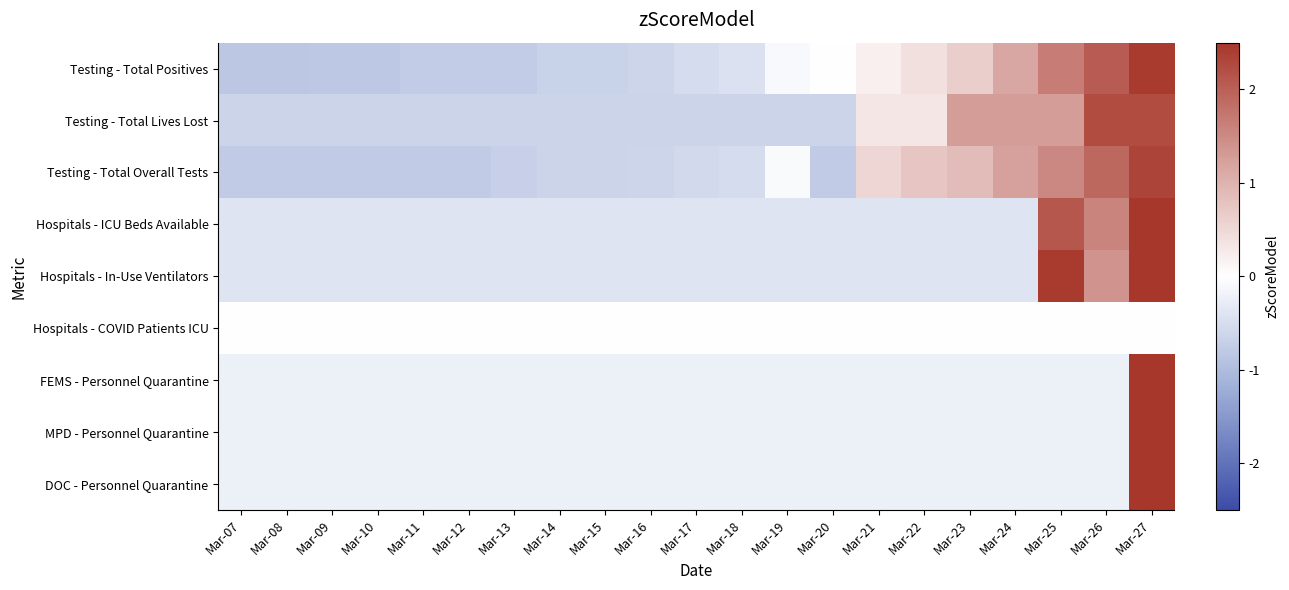

Reading right to left, list all the values displayed in this chart.

Testing - Total Positives: Mar-27=2.5	Mar-26=2.0	Mar-25=1.7	Mar-24=1.1	Mar-23=0.6	Mar-22=0.4	Mar-21=0.2	Mar-20=-0.0	Mar-19=-0.1	Mar-18=-0.4	Mar-17=-0.5	Mar-16=-0.6	Mar-15=-0.7	Mar-14=-0.7	Mar-13=-0.7	Mar-12=-0.7	Mar-11=-0.7	Mar-10=-0.8	Mar-09=-0.8	Mar-08=-0.8	Mar-07=-0.8
Testing - Total Lives Lost: Mar-27=2.2	Mar-26=2.2	Mar-25=1.3	Mar-24=1.3	Mar-23=1.3	Mar-22=0.3	Mar-21=0.3	Mar-20=-0.6	Mar-19=-0.6	Mar-18=-0.6	Mar-17=-0.6	Mar-16=-0.6	Mar-15=-0.6	Mar-14=-0.6	Mar-13=-0.6	Mar-12=-0.6	Mar-11=-0.6	Mar-10=-0.6	Mar-09=-0.6	Mar-08=-0.6	Mar-07=-0.6
Testing - Total Overall Tests: Mar-27=2.3	Mar-26=1.9	Mar-25=1.5	Mar-24=1.2	Mar-23=0.9	Mar-22=0.7	Mar-21=0.5	Mar-20=-0.8	Mar-19=-0.1	Mar-18=-0.5	Mar-17=-0.6	Mar-16=-0.6	Mar-15=-0.6	Mar-14=-0.6	Mar-13=-0.7	Mar-12=-0.8	Mar-11=-0.8	Mar-10=-0.8	Mar-09=-0.8	Mar-08=-0.8	Mar-07=-0.8
Hospitals - ICU Beds Available: Mar-27=3.4	Mar-26=1.6	Mar-25=2.1	Mar-24=-0.4	Mar-23=-0.4	Mar-22=-0.4	Mar-21=-0.4	Mar-20=-0.4	Mar-19=-0.4	Mar-18=-0.4	Mar-17=-0.4	Mar-16=-0.4	Mar-15=-0.4	Mar-14=-0.4	Mar-13=-0.4	Mar-12=-0.4	Mar-11=-0.4	Mar-10=-0.4	Mar-09=-0.4	Mar-08=-0.4	Mar-07=-0.4
Hospitals - In-Use Ventilators: Mar-27=3.2	Mar-26=1.4	Mar-25=2.4	Mar-24=-0.4	Mar-23=-0.4	Mar-22=-0.4	Mar-21=-0.4	Mar-20=-0.4	Mar-19=-0.4	Mar-18=-0.4	Mar-17=-0.4	Mar-16=-0.4	Mar-15=-0.4	Mar-14=-0.4	Mar-13=-0.4	Mar-12=-0.4	Mar-11=-0.4	Mar-10=-0.4	Mar-09=-0.4	Mar-08=-0.4	Mar-07=-0.4
Hospitals - COVID Patients ICU: Mar-27=0.0	Mar-26=0.0	Mar-25=0.0	Mar-24=0.0	Mar-23=0.0	Mar-22=0.0	Mar-21=0.0	Mar-20=0.0	Mar-19=0.0	Mar-18=0.0	Mar-17=0.0	Mar-16=0.0	Mar-15=0.0	Mar-14=0.0	Mar-13=0.0	Mar-12=0.0	Mar-11=0.0	Mar-10=0.0	Mar-09=0.0	Mar-08=0.0	Mar-07=0.0
FEMS - Personnel Quarantine: Mar-27=4.5	Mar-26=-0.2	Mar-25=-0.2	Mar-24=-0.2	Mar-23=-0.2	Mar-22=-0.2	Mar-21=-0.2	Mar-20=-0.2	Mar-19=-0.2	Mar-18=-0.2	Mar-17=-0.2	Mar-16=-0.2	Mar-15=-0.2	Mar-14=-0.2	Mar-13=-0.2	Mar-12=-0.2	Mar-11=-0.2	Mar-10=-0.2	Mar-09=-0.2	Mar-08=-0.2	Mar-07=-0.2
MPD - Personnel Quarantine: Mar-27=4.5	Mar-26=-0.2	Mar-25=-0.2	Mar-24=-0.2	Mar-23=-0.2	Mar-22=-0.2	Mar-21=-0.2	Mar-20=-0.2	Mar-19=-0.2	Mar-18=-0.2	Mar-17=-0.2	Mar-16=-0.2	Mar-15=-0.2	Mar-14=-0.2	Mar-13=-0.2	Mar-12=-0.2	Mar-11=-0.2	Mar-10=-0.2	Mar-09=-0.2	Mar-08=-0.2	Mar-07=-0.2
DOC - Personnel Quarantine: Mar-27=4.5	Mar-26=-0.2	Mar-25=-0.2	Mar-24=-0.2	Mar-23=-0.2	Mar-22=-0.2	Mar-21=-0.2	Mar-20=-0.2	Mar-19=-0.2	Mar-18=-0.2	Mar-17=-0.2	Mar-16=-0.2	Mar-15=-0.2	Mar-14=-0.2	Mar-13=-0.2	Mar-12=-0.2	Mar-11=-0.2	Mar-10=-0.2	Mar-09=-0.2	Mar-08=-0.2	Mar-07=-0.2